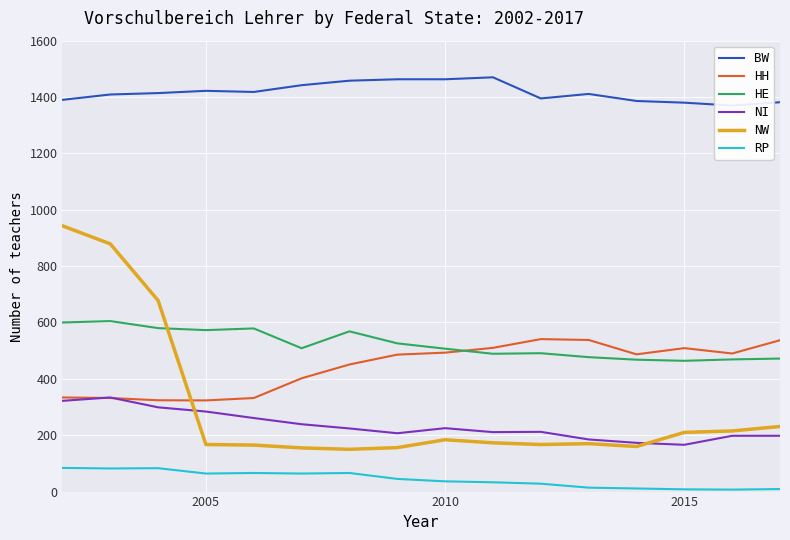

How many values in the HE series are below 508?

8